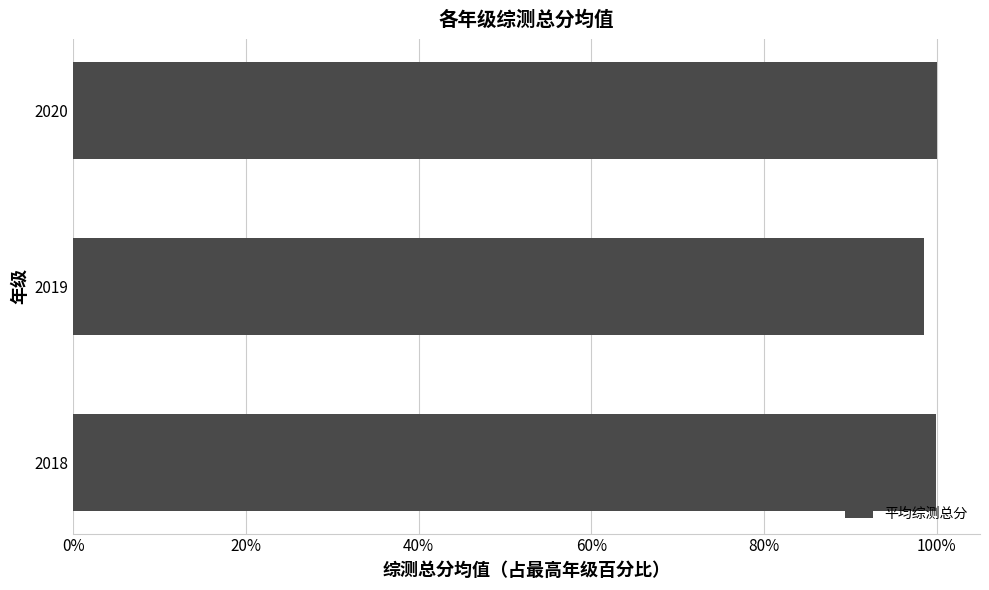

Approximately how many times larger is the value at 2020 compared to 2019?

1.0